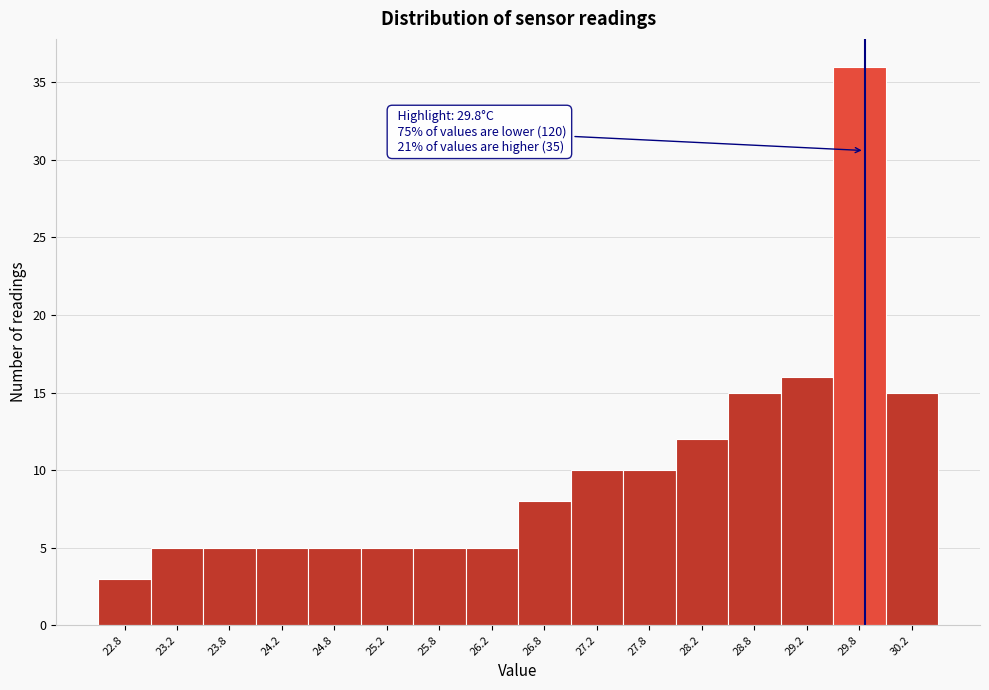

Which range on the x-axis has the tallest bar?

29.5 to 30.0